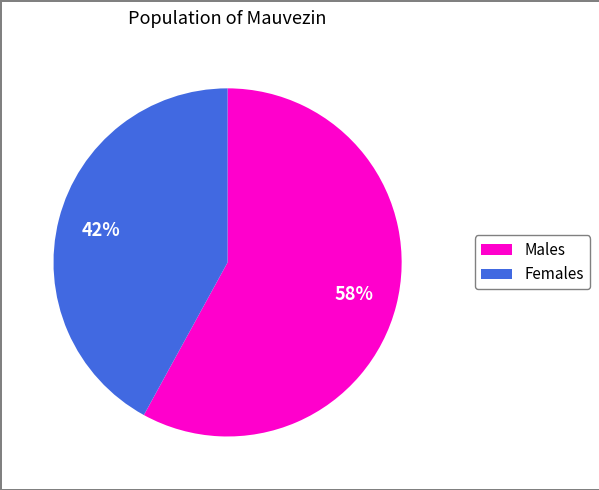

Is there a majority slice in this chart?

Yes